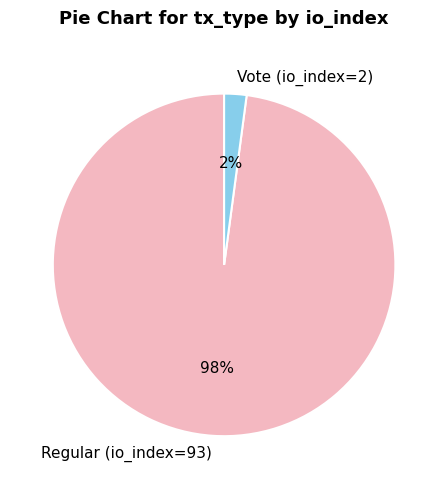

The Regular (io_index=93) slice represents 98% of the pie. True or false?

True